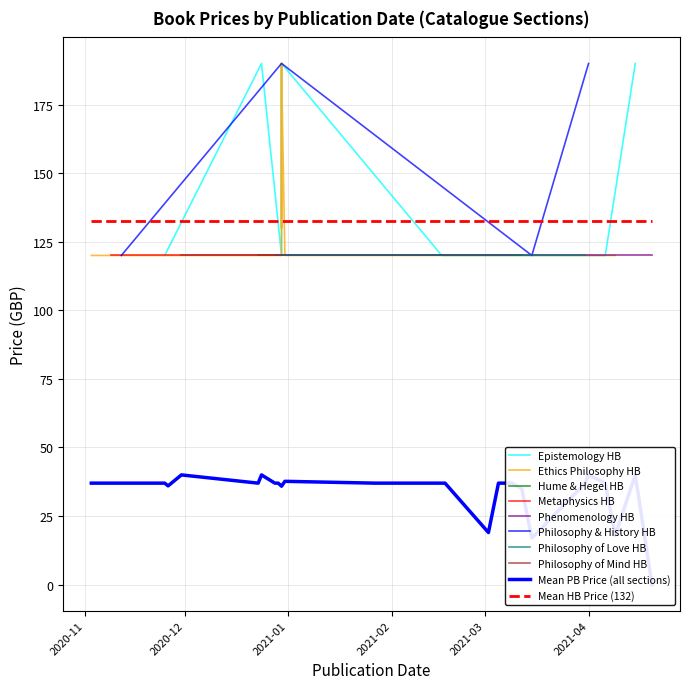

True or false: PB Price and HB Price intersect in this chart.

False